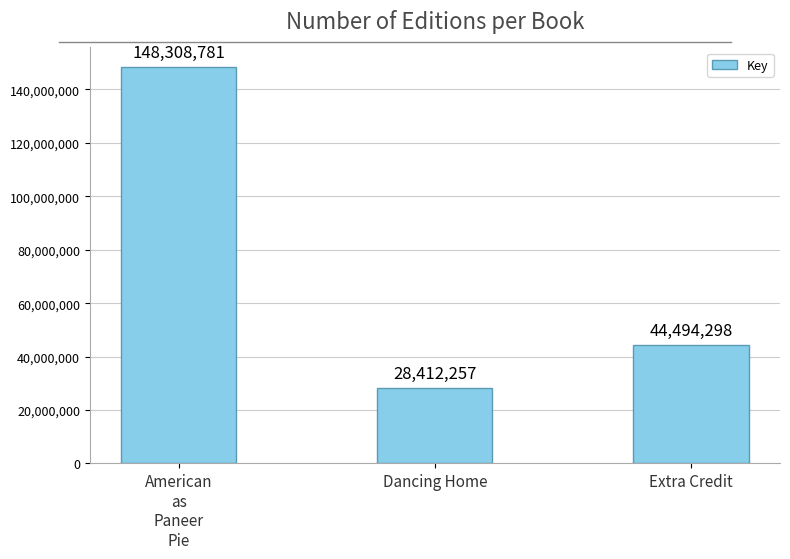

Rank the categories by value from highest to lowest.

American
as
Paneer
Pie, Extra Credit, Dancing Home